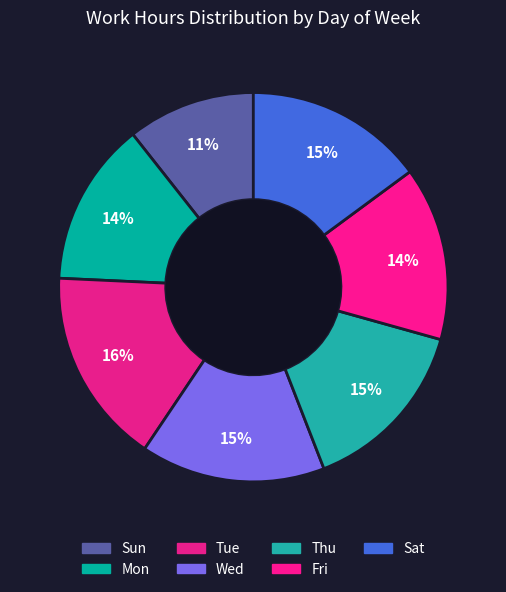

What is the ratio of the value at Sun to the value at Wed?

0.7